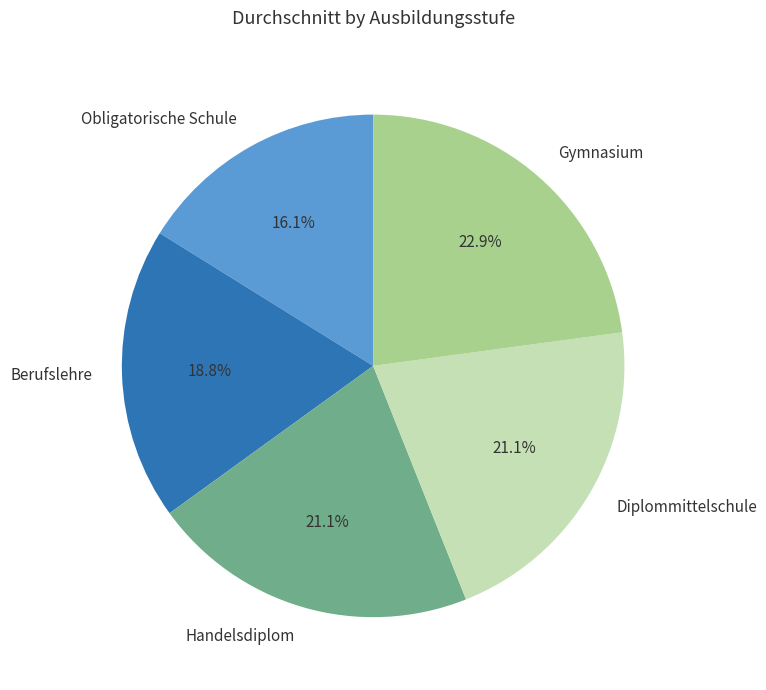

What is the ratio of the value at Diplommittelschule to the value at Handelsdiplom?

1.0